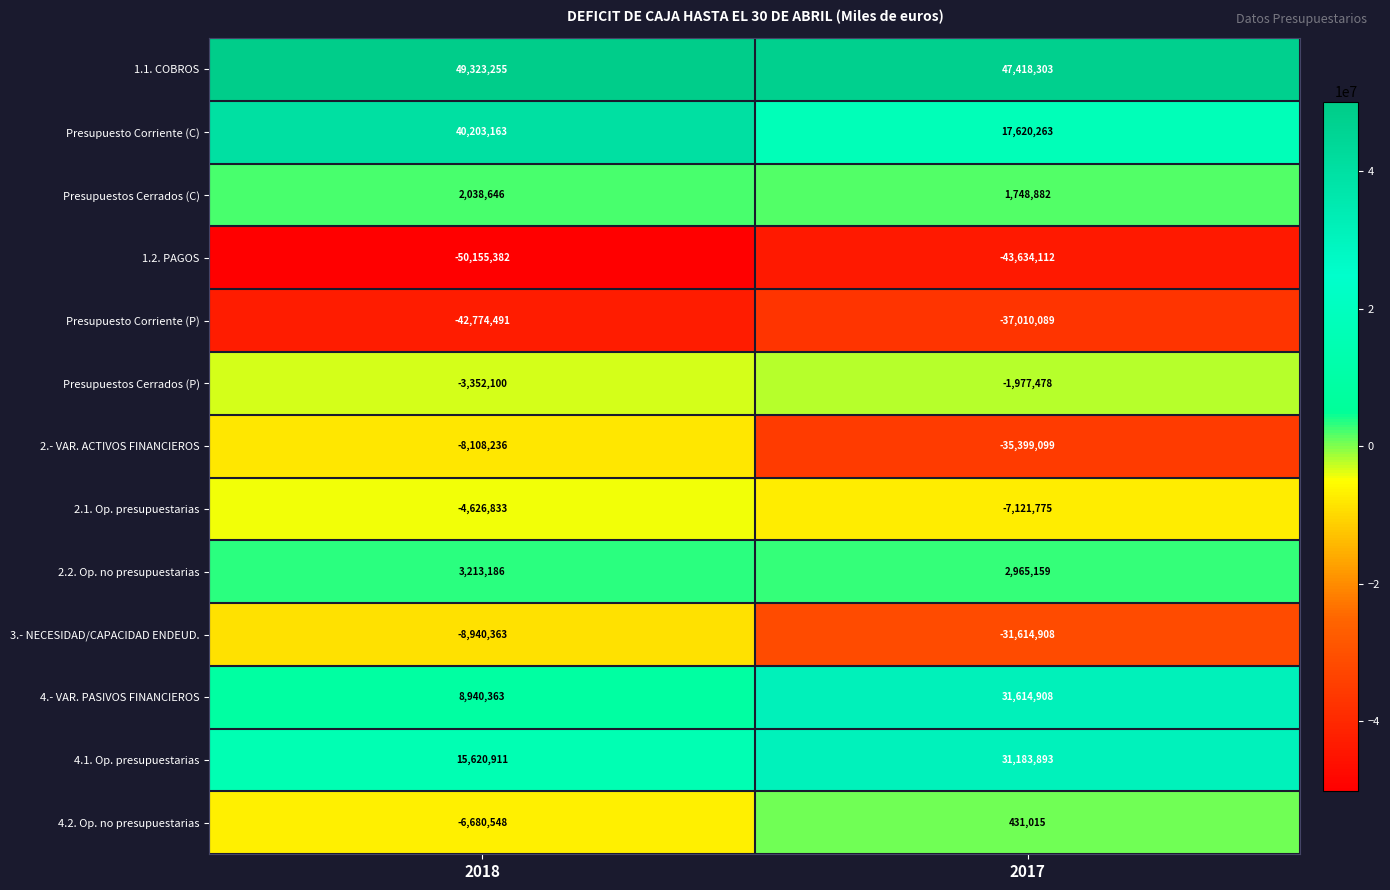

At which label is 4.1. Op. presupuestarias closest to 23402402?

2018